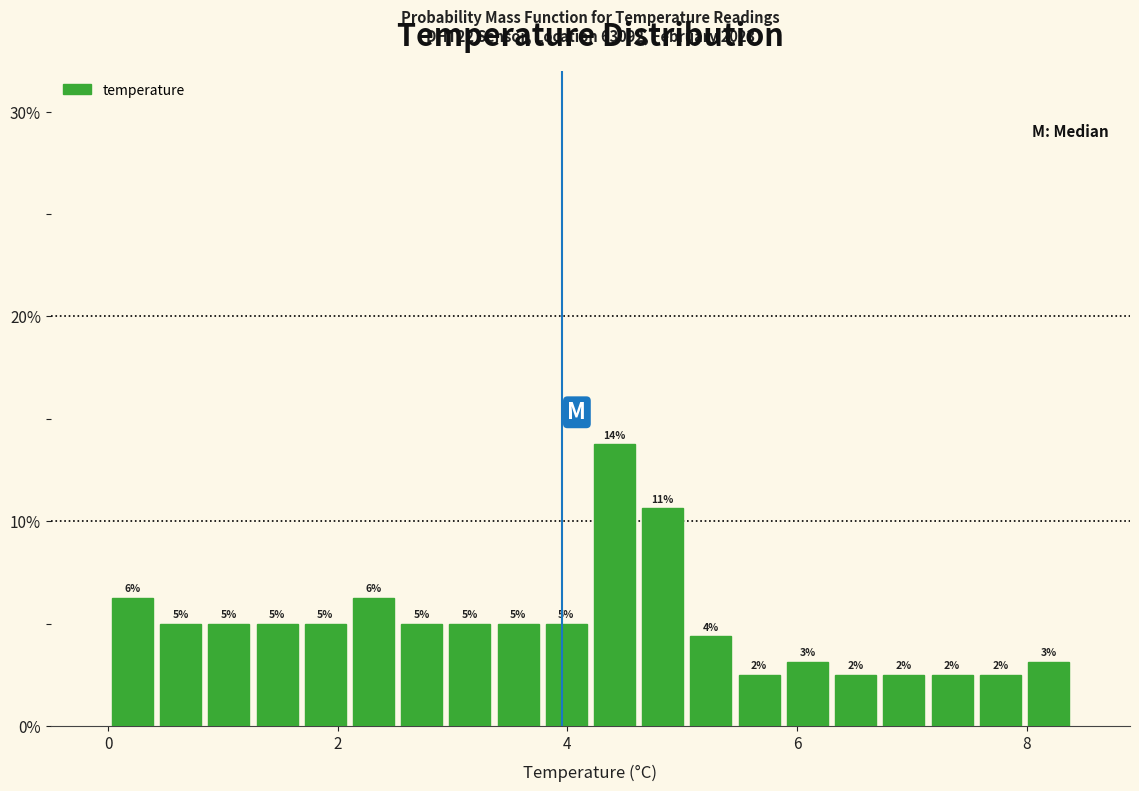

Around what value on the x-axis is the tallest bar? Give the approximate position of its centre, as read against the axis.

4.4